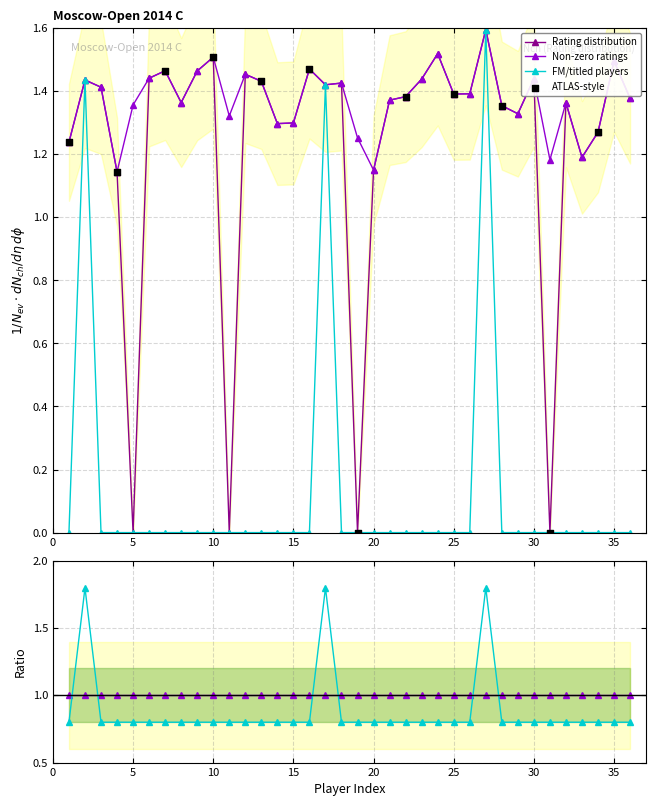

Is the value of Rating distribution at 17 greater than the value of Non-zero ratings at 12?

No